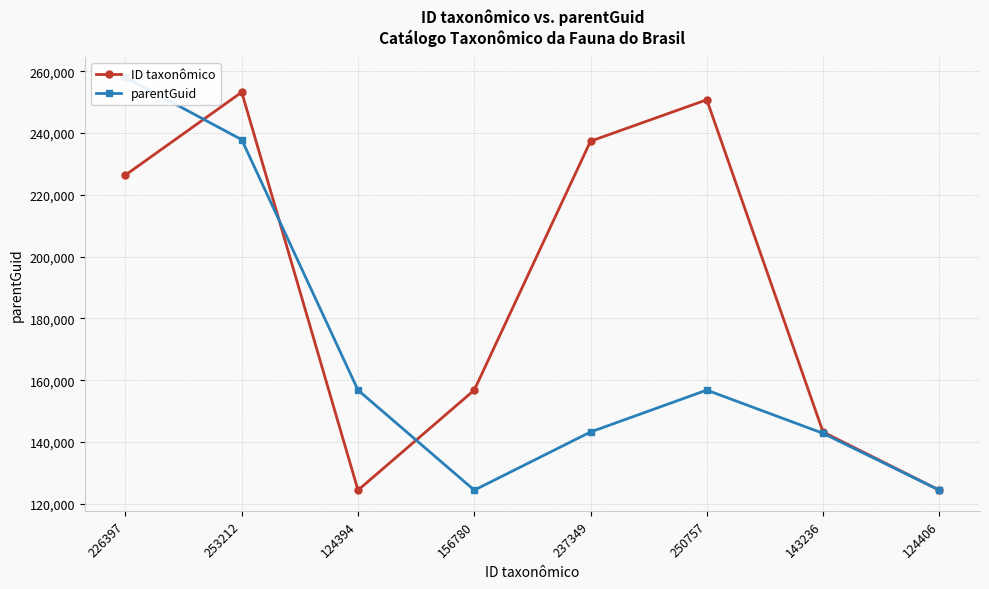

How many data points in ID taxonômico are less than 226397?

4